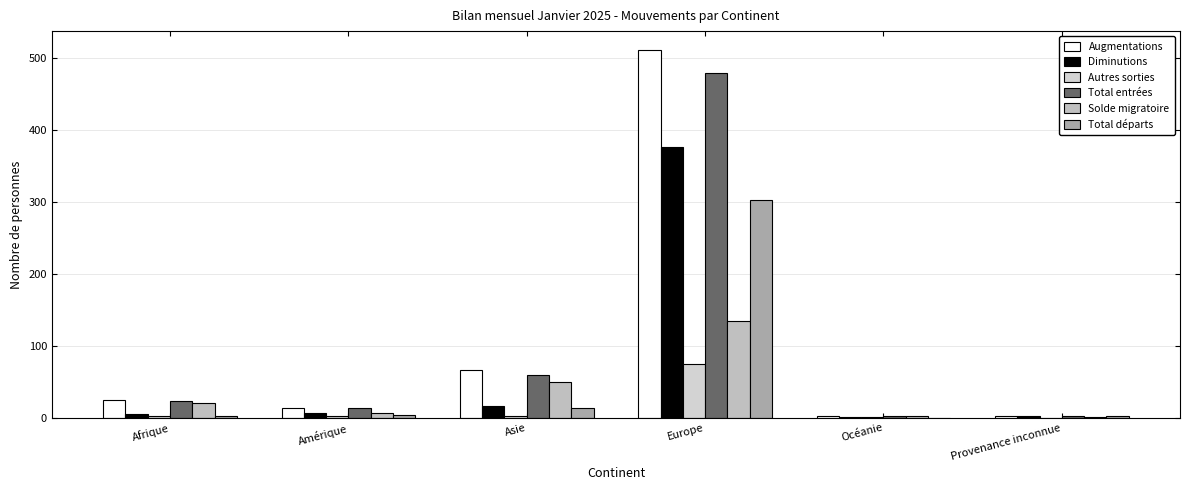

Count the number of categories in the chart.

6